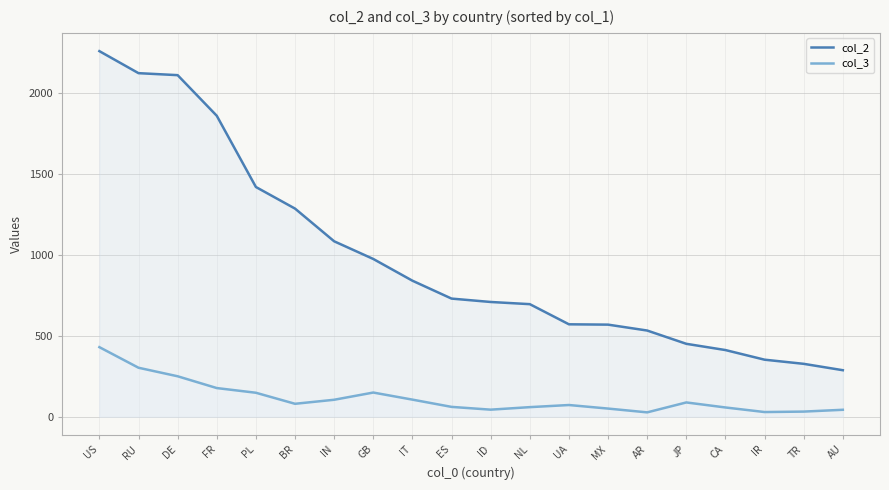

How many lines are shown in the chart?

2